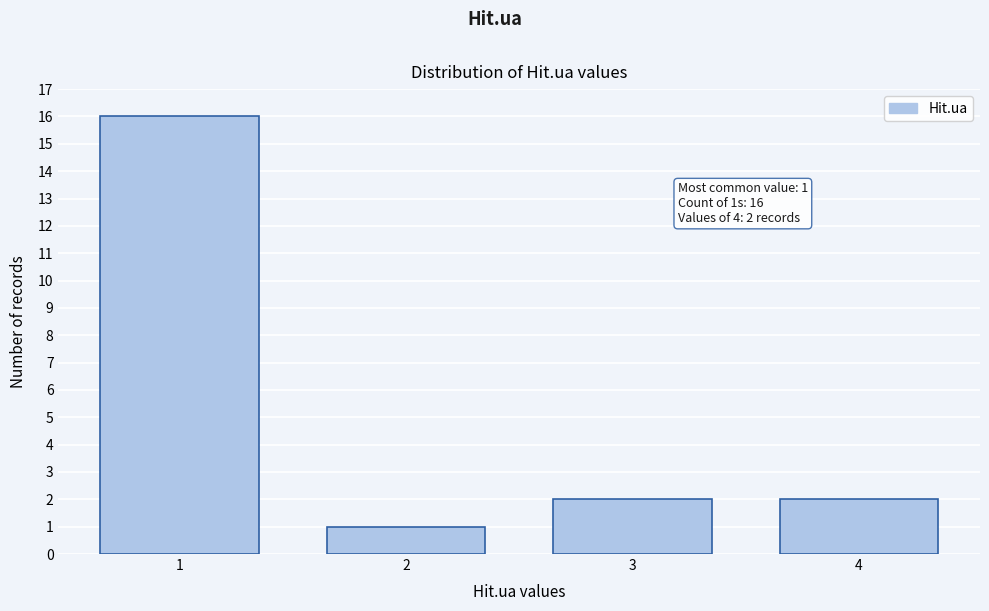

Reading right to left, extract all data points from this chart.

2	2	1	16